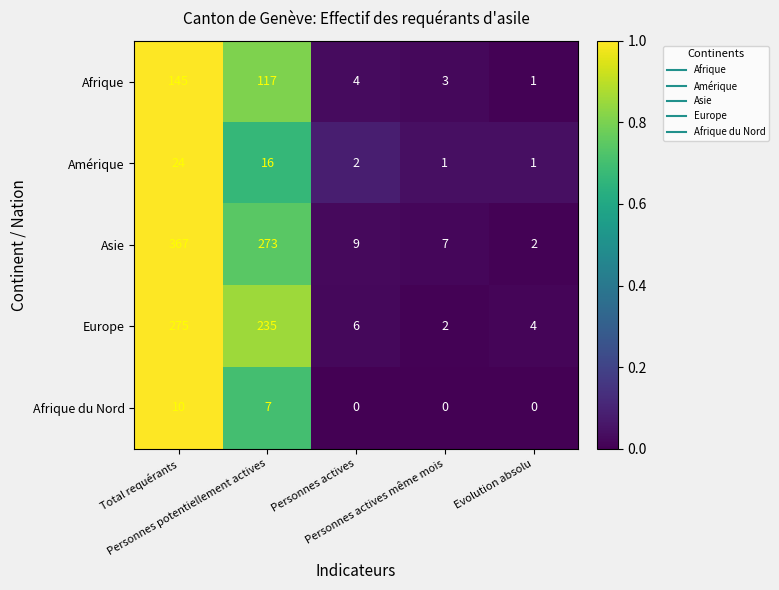

Which series has the largest total across all categories?

Asie